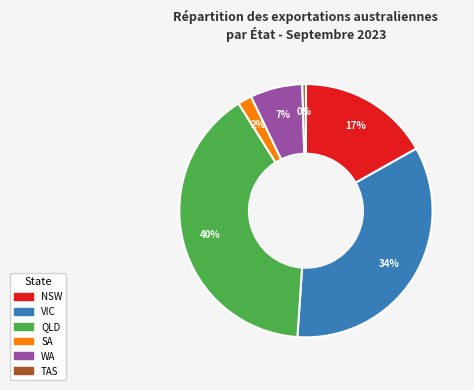

How many slices are in this pie chart?

6